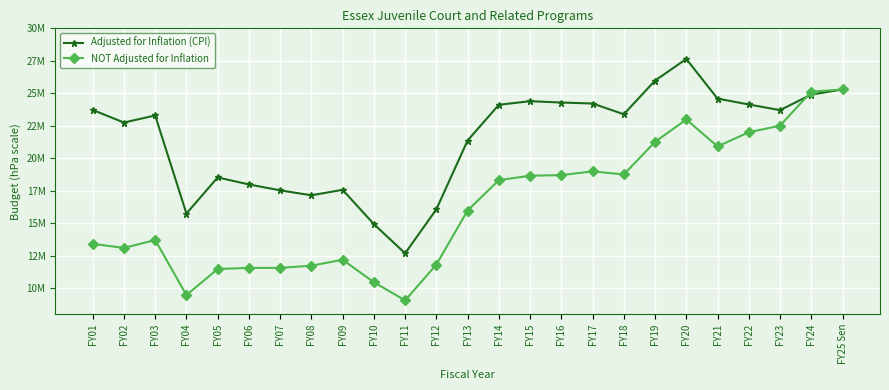

Reading right to left, what are all the values shown in this chart?

Adjusted for Inflation (CPI): FY25 Sen=25296828	FY24=24903017	FY23=23705722	FY22=24139939	FY21=24591187	FY20=27643056	FY19=25979143	FY18=23387054	FY17=24214994	FY16=24290754	FY15=24391867	FY14=24118321	FY13=21367654	FY12=16073864	FY11=12685843	FY10=14933554	FY09=17572542	FY08=17152878	FY07=17531905	FY06=17987544	FY05=18526319	FY04=15747449	FY03=23295376	FY02=22751250	FY01=23718611
NOT Adjusted for Inflation: FY25 Sen=25296828	FY24=25123168	FY23=22508501	FY22=22002217	FY21=20915217	FY20=22984763	FY19=21265155	FY18=18754597	FY17=18992783	FY16=18704229	FY15=18658118	FY14=18317806	FY13=15980039	FY12=11821774	FY11=9063812	FY10=10462218	FY09=12191061	FY08=11735562	FY07=11565822	FY06=11565823	FY05=11478631	FY04=9472286	FY03=13710040	FY02=13101187	FY01=13420591